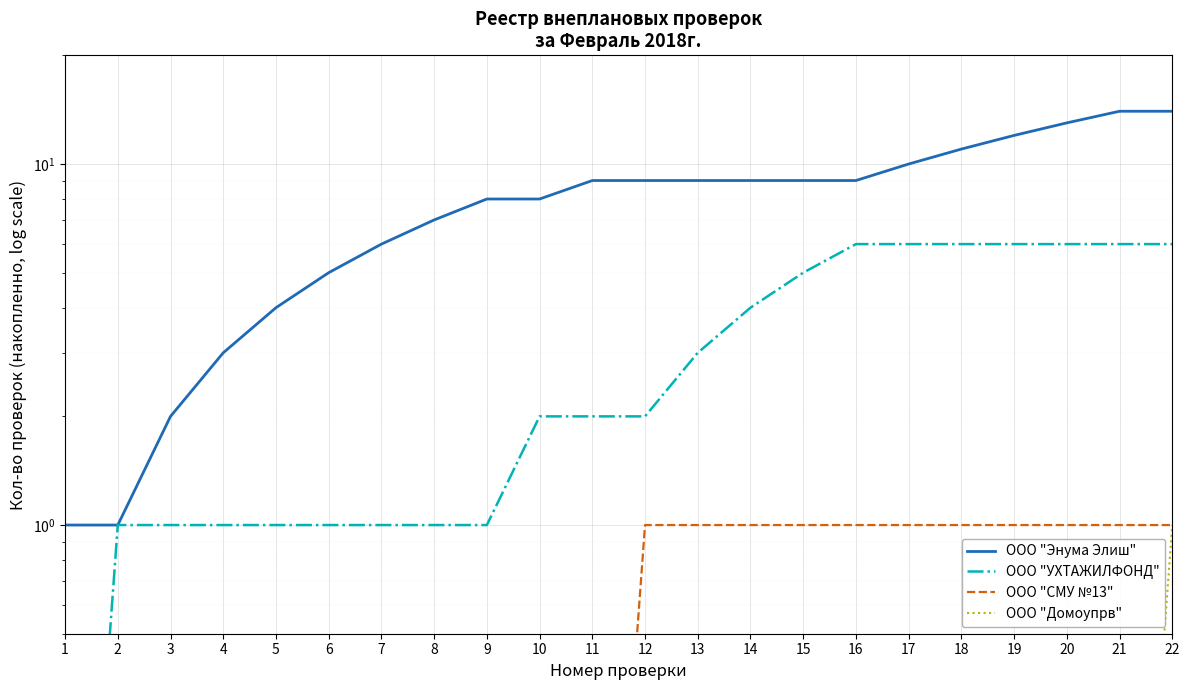

Is the value of ООО "Домоупрв" at 15 greater than the value of ООО "СМУ №13" at 10?

No